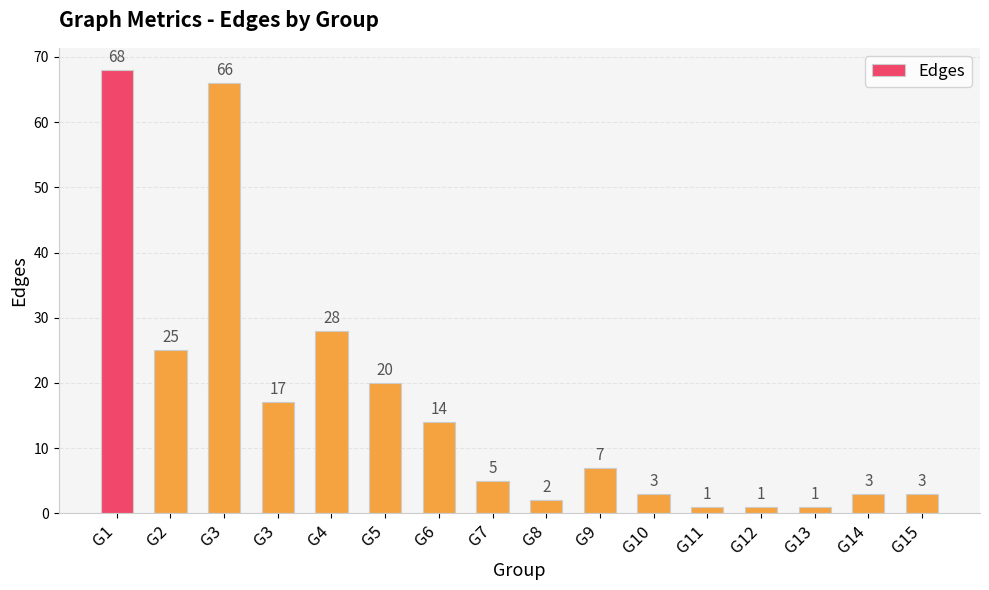

Reading right to left, extract all data points from this chart.

G15=3	G14=3	G13=1	G12=1	G11=1	G10=3	G9=7	G8=2	G7=5	G6=14	G5=20	G4=28	G3=17	G3=66	G2=25	G1=68